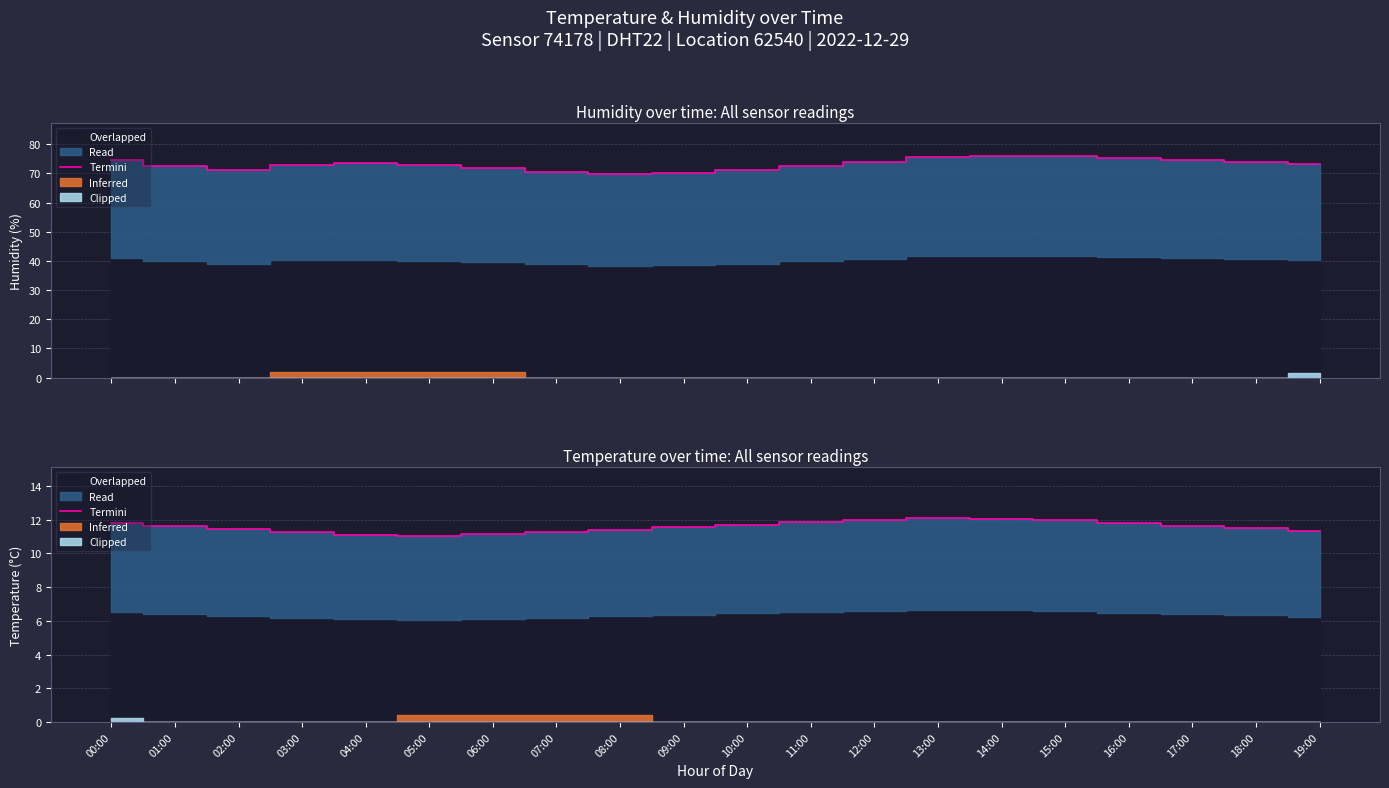

What is the label of the 7th point from the left?

06:00